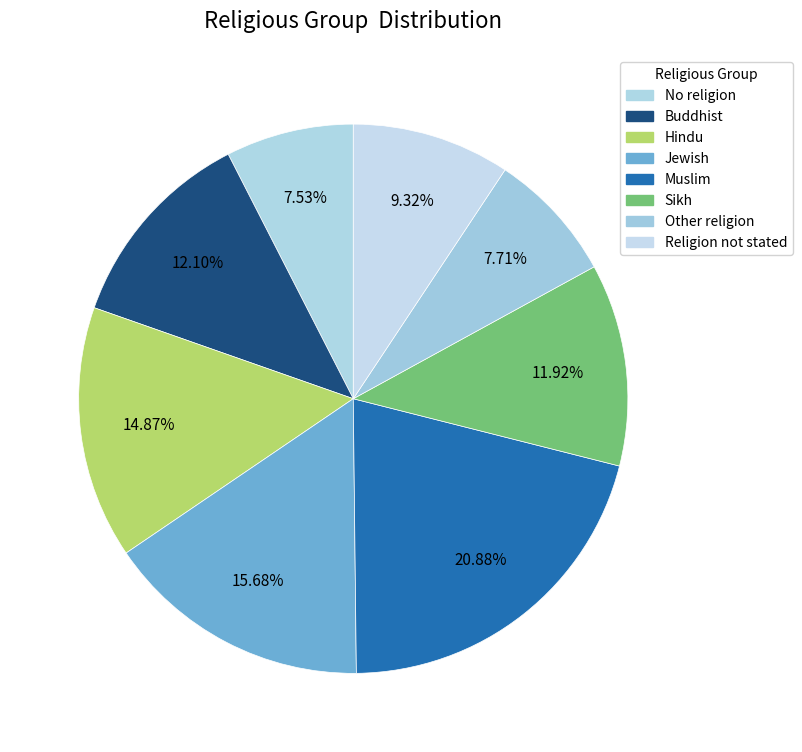

The Other religion slice represents 2% of the pie. True or false?

False